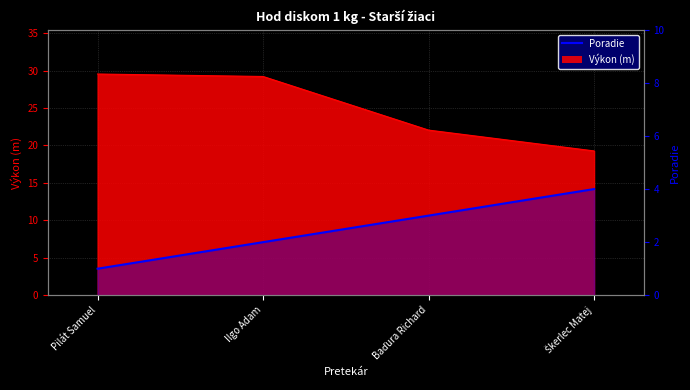

The value at Ilgo Adam is 2. True or false?

True